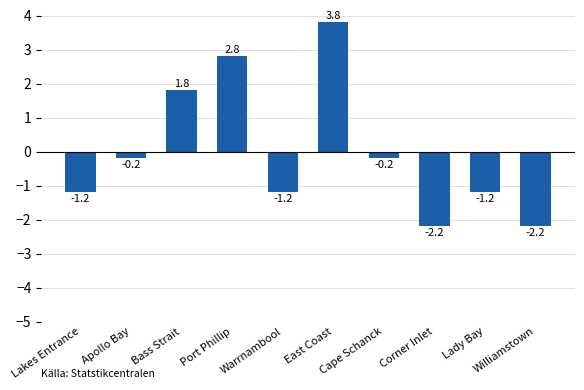

Does the chart contain stacked bars?

No